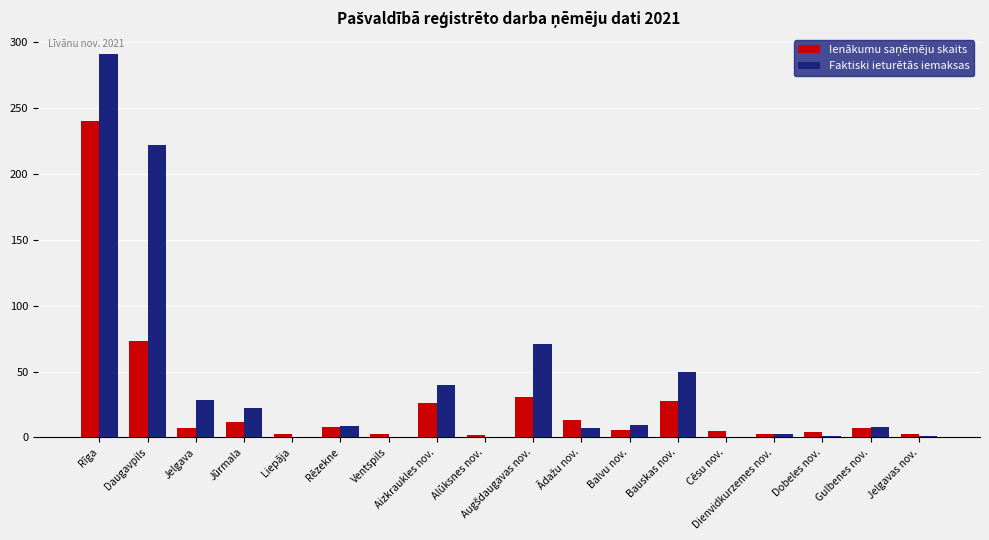

The Faktiski ieturētās iemaksas series shows 39.9 at Aizkraukles nov.. True or false?

True